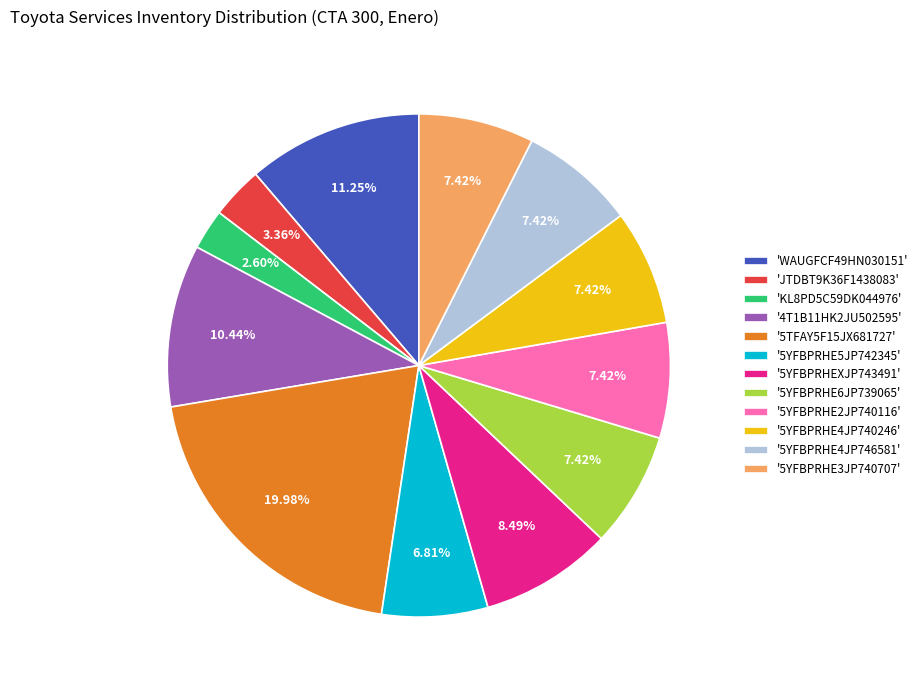

Does 'KL8PD5C59DK044976' account for over 50% of the chart?

No